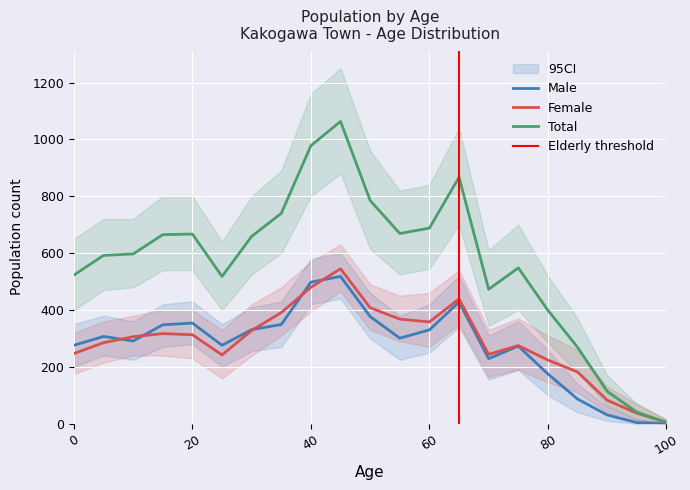

True or false: Female has a value of 555 at 15.

False